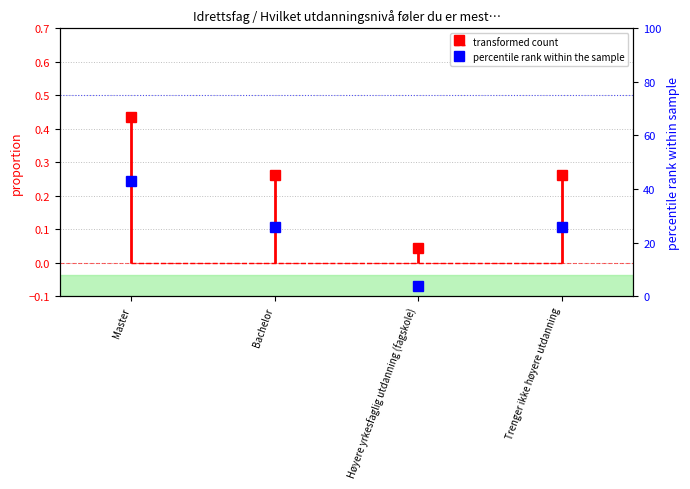

True or false: the data has more than 1 interior local peaks.

False